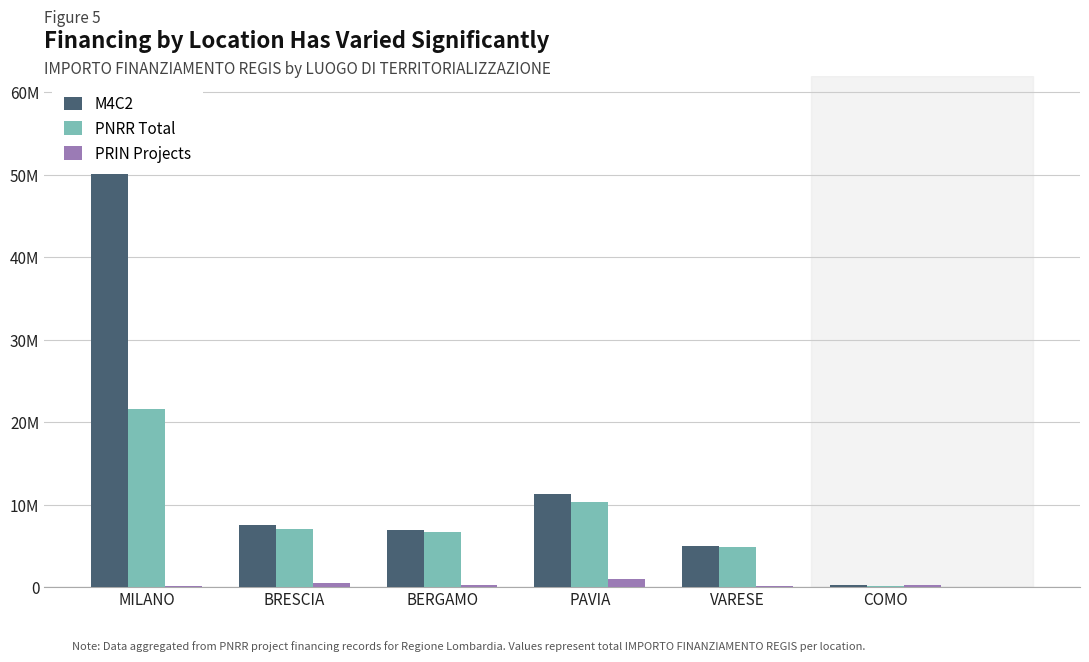

Is it true that PNRR Total equals 9.6 at BERGAMO?

False